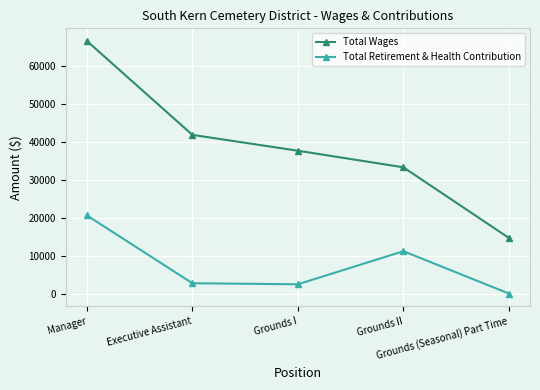

How many series are shown in this chart?

2